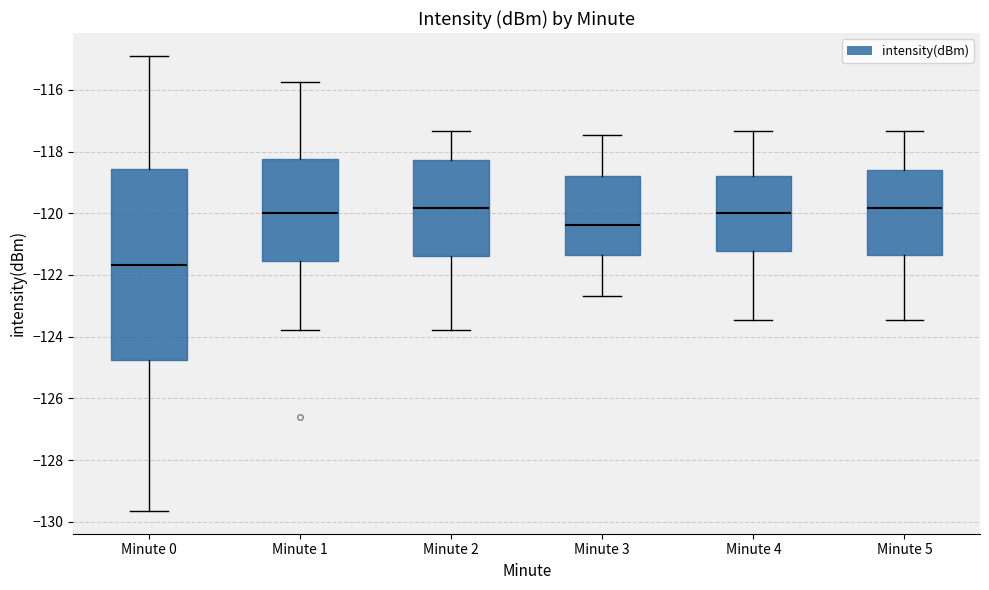

Which box's median line is the lowest?

Minute 0